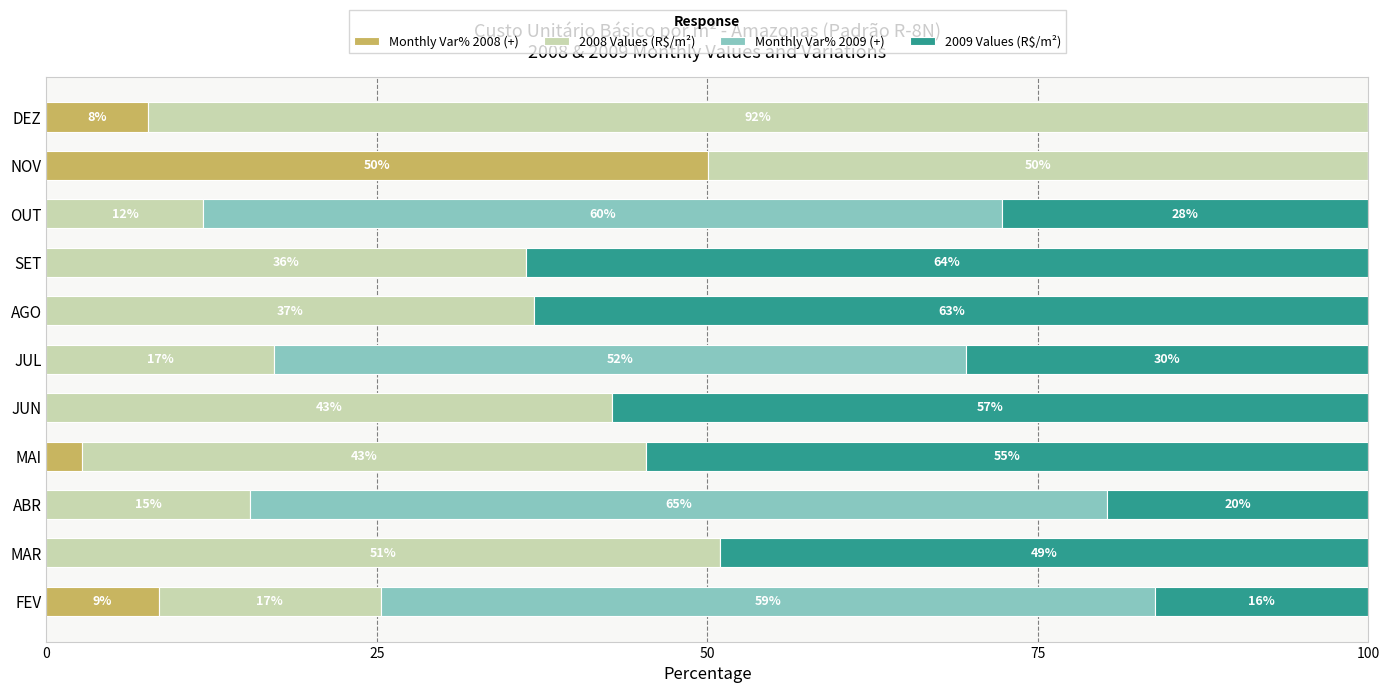

How many bars are there in each group?

4